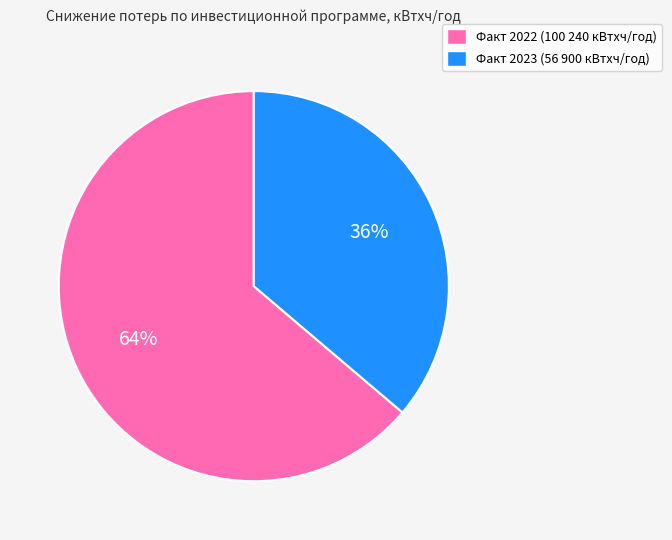

To the nearest percent, what is the average slice percentage?

50%